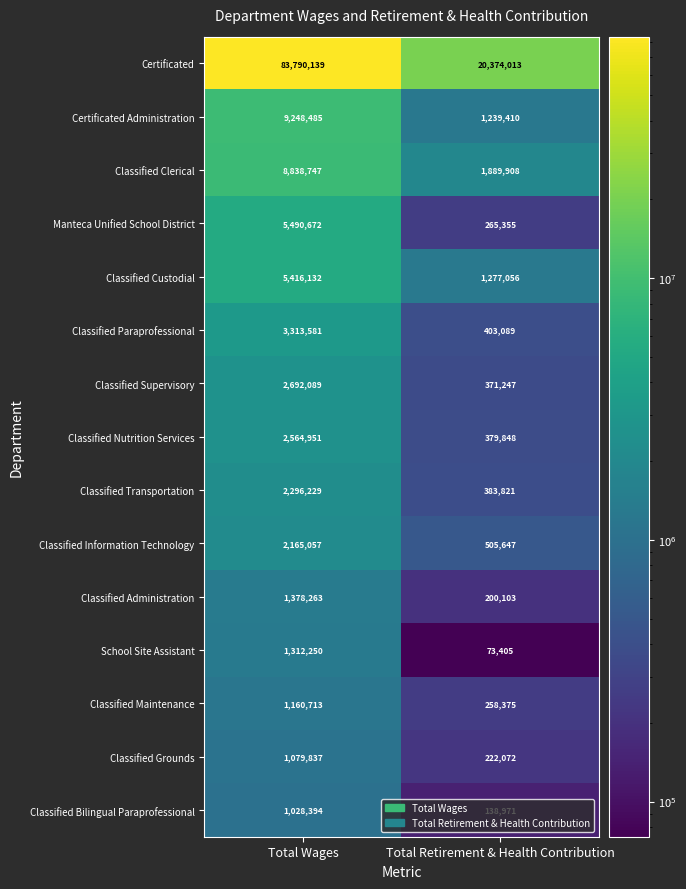

The Classified Bilingual Paraprofessional series shows 69714 at Total Retirement & Health Contribution. True or false?

False